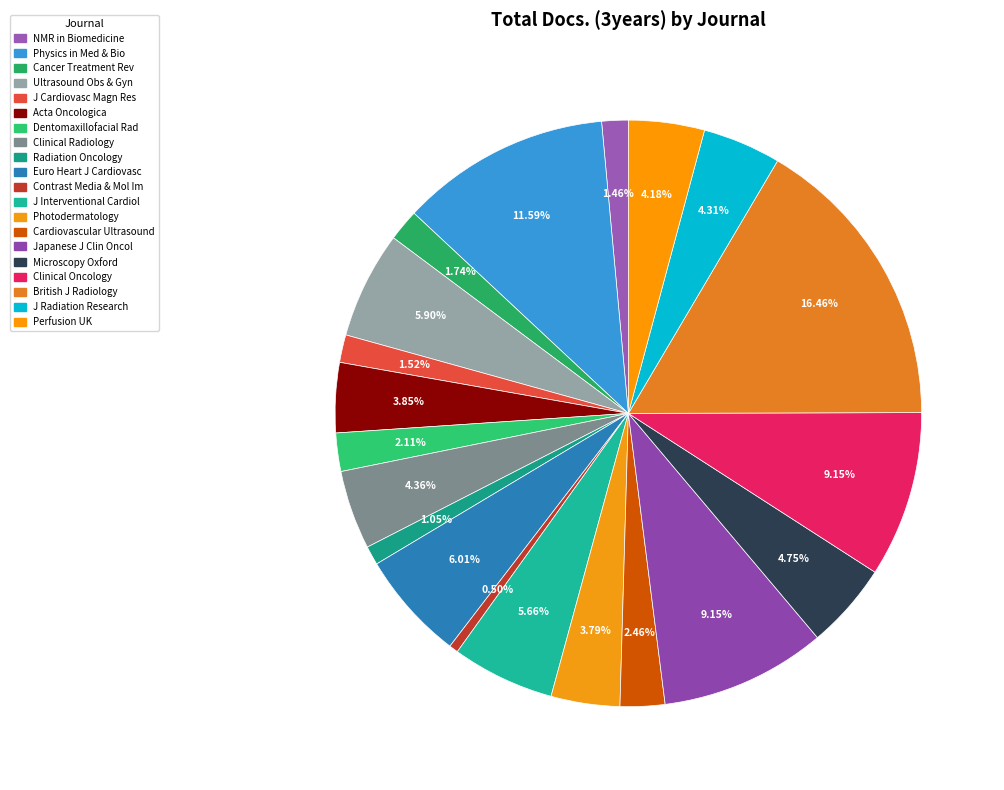

How many segments does this pie chart have?

20